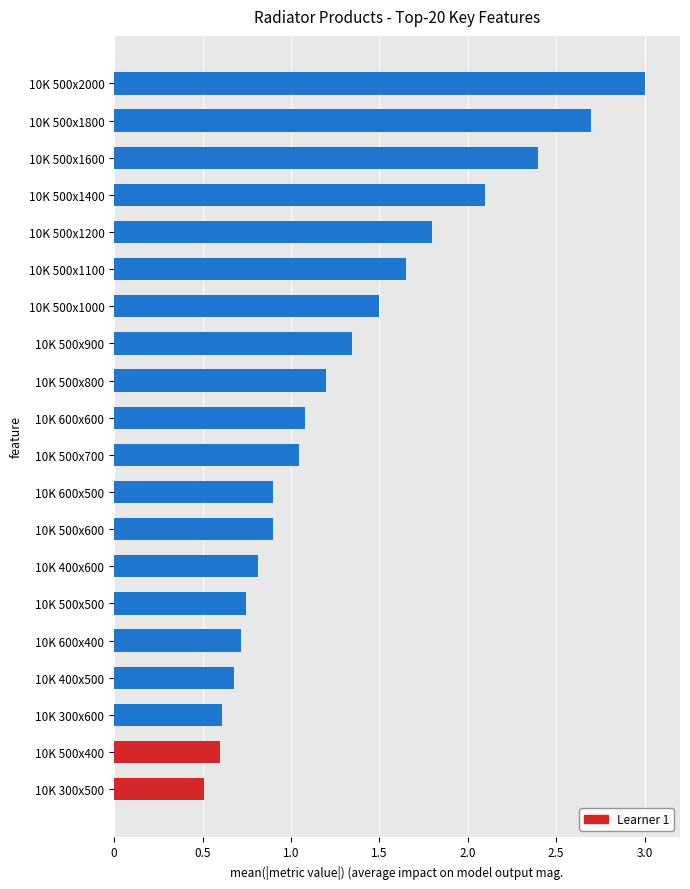

The chart shows a value of 0.6 at 10K 500x400. True or false?

True